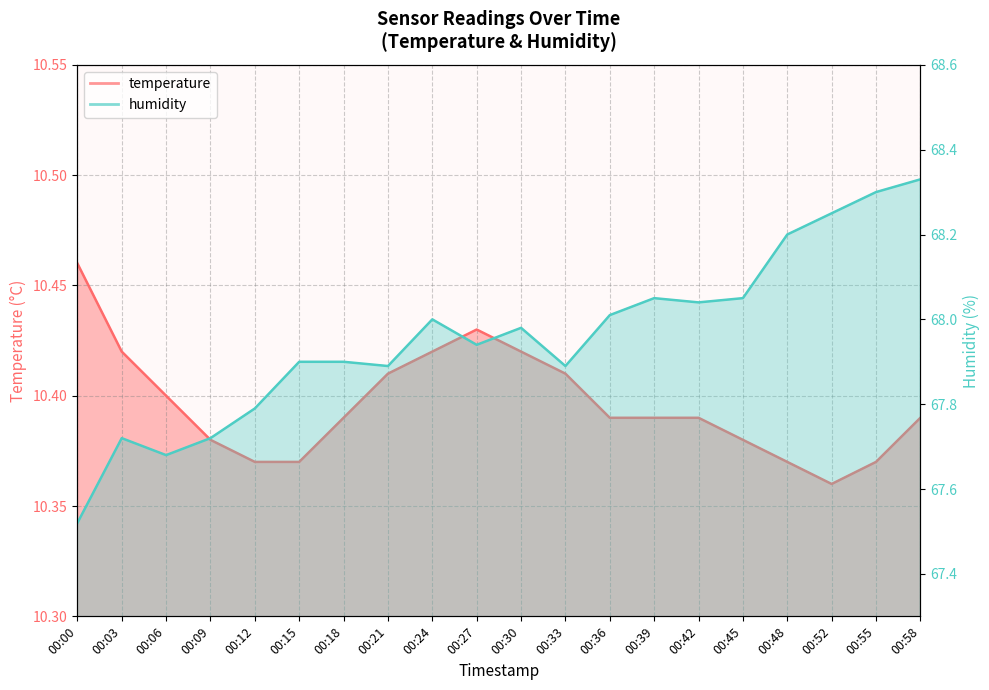

Which series changed the most between 00:55 and 00:58?

humidity